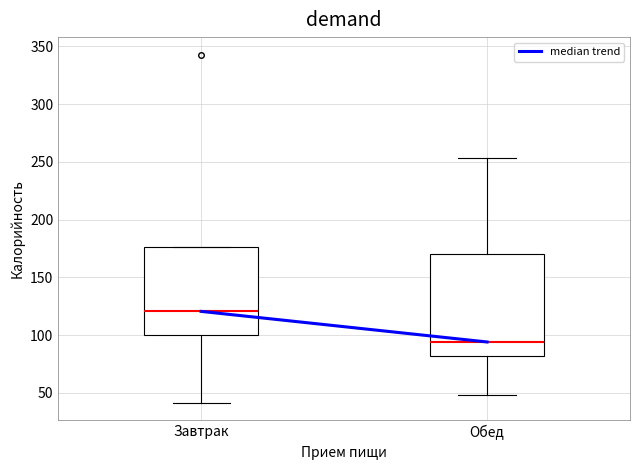

Which box is the tallest, from its lower edge to its upper edge?

Обед